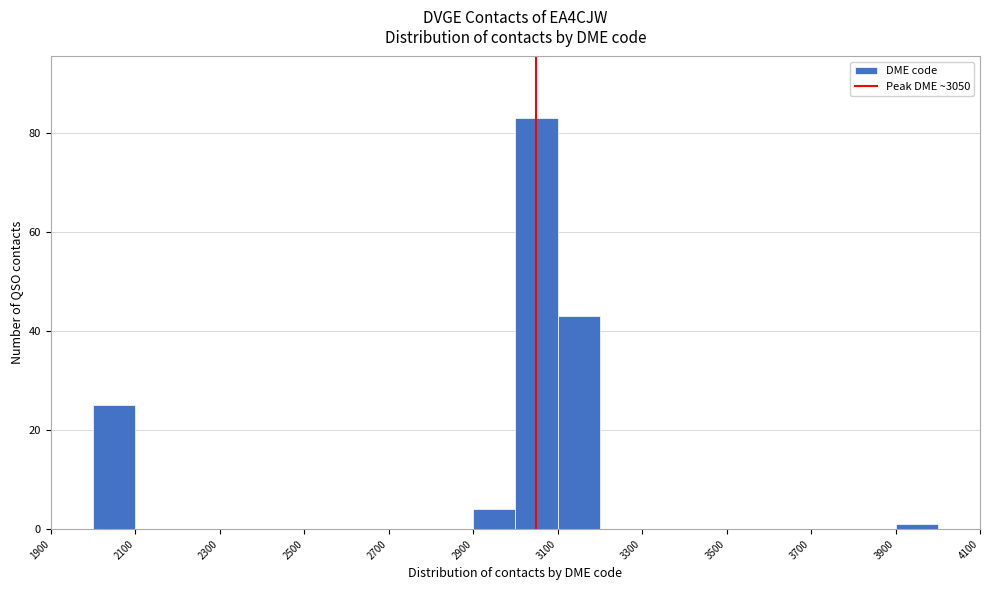

Which range on the x-axis has the tallest bar?

3000 to 3100